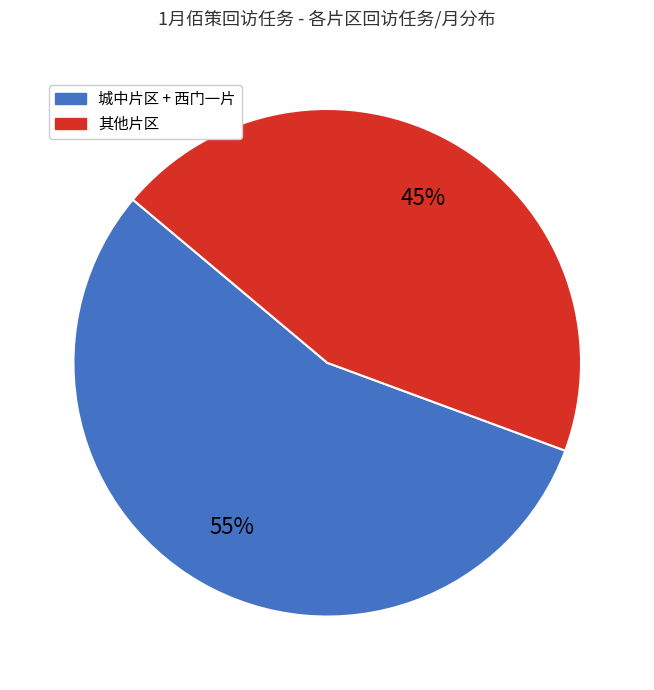

Count the number of slices in the pie.

2